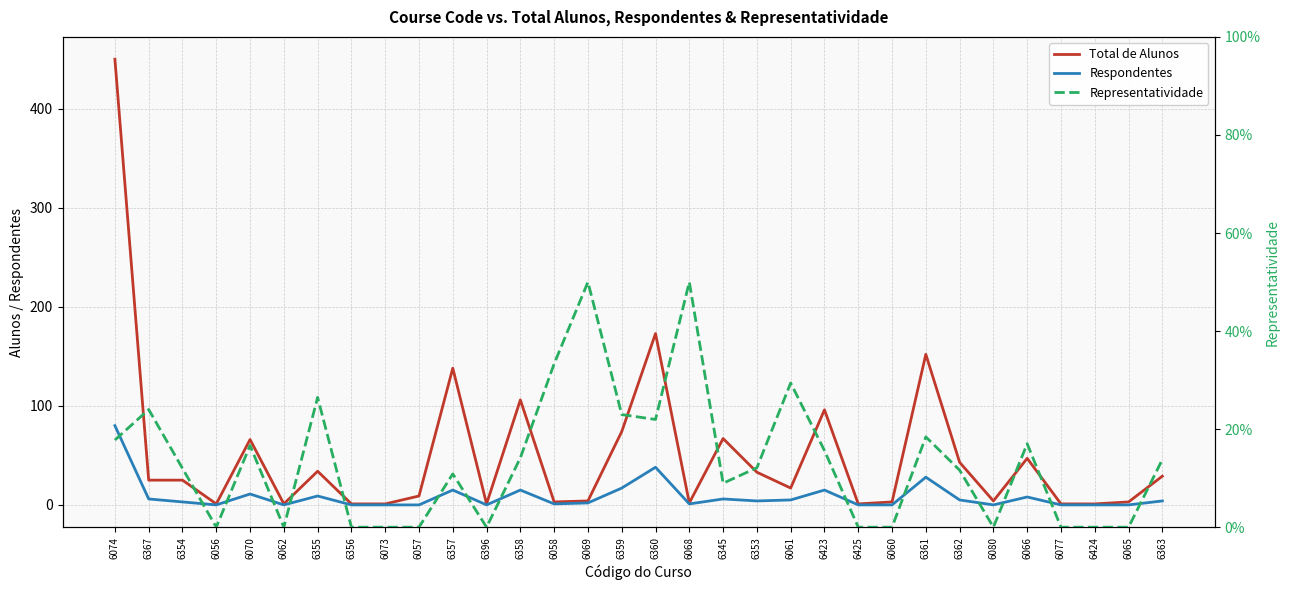

Reading left to right, what are all the values shown in this chart?

Total de Alunos: 450.0	25.0	25.0	1.0	66.0	1.0	34.0	1.0	1.0	9.0	138.0	1.0	106.0	3.0	4.0	74.0	173.0	2.0	67.0	33.0	17.0	96.0	1.0	3.0	152.0	43.0	4.0	47.0	1.0	1.0	3.0	29.0
Respondentes: 80.0	6.0	3.0	0.0	11.0	0.0	9.0	0.0	0.0	0.0	15.0	0.0	15.0	1.0	2.0	17.0	38.0	1.0	6.0	4.0	5.0	15.0	0.0	0.0	28.0	5.0	0.0	8.0	0.0	0.0	0.0	4.0
Representatividade: 0.2	0.2	0.1	0.0	0.2	0.0	0.3	0.0	0.0	0.0	0.1	0.0	0.1	0.3	0.5	0.2	0.2	0.5	0.1	0.1	0.3	0.2	0.0	0.0	0.2	0.1	0.0	0.2	0.0	0.0	0.0	0.1